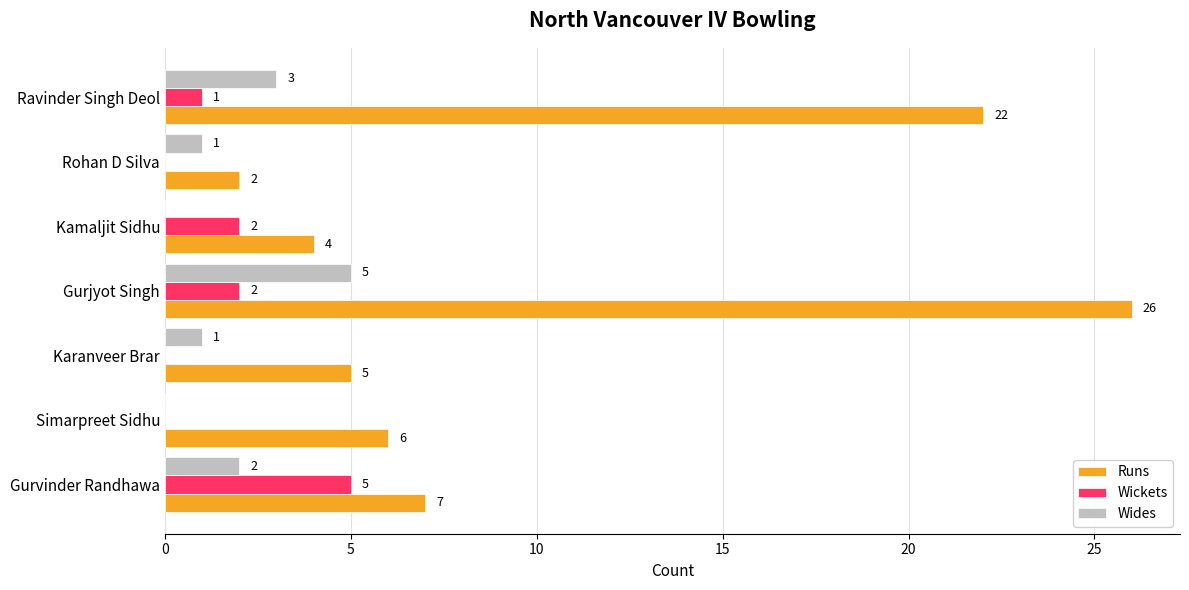

What is the average value of the Runs series?

10